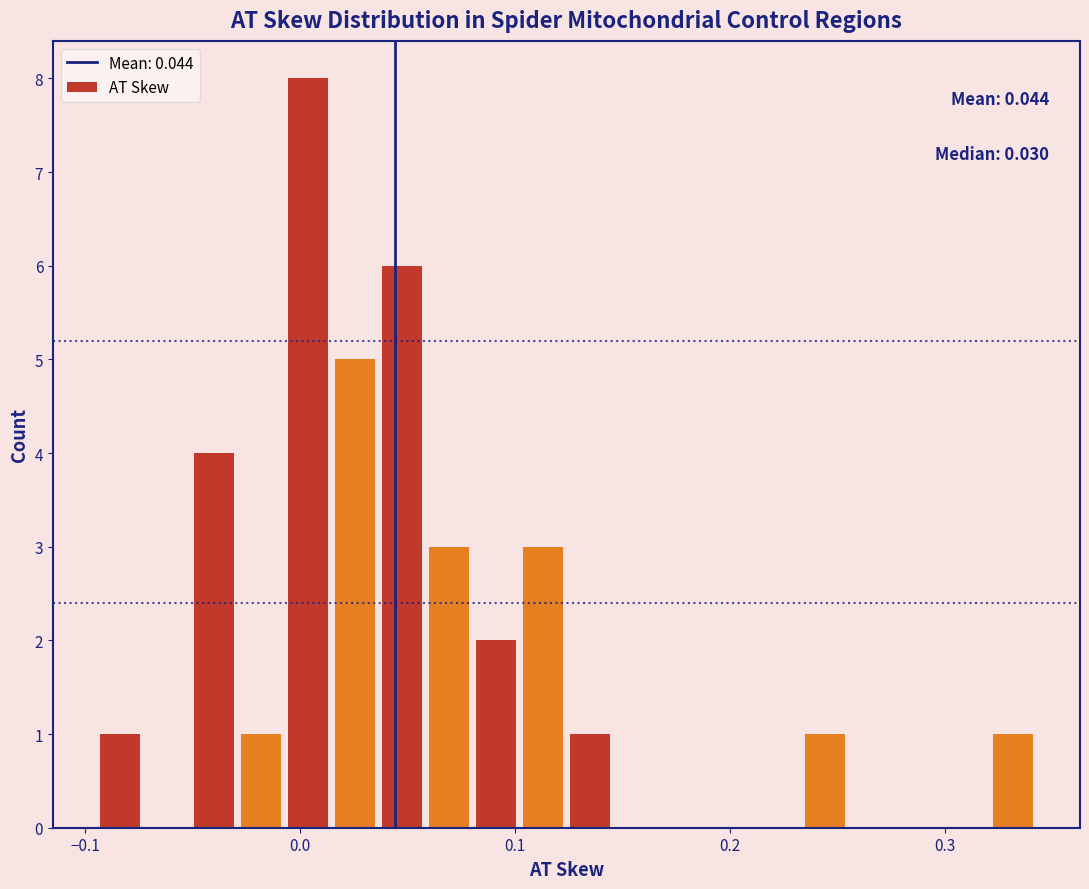

Around what value on the x-axis is the tallest bar? Give the approximate position of its centre, as read against the axis.

0.00